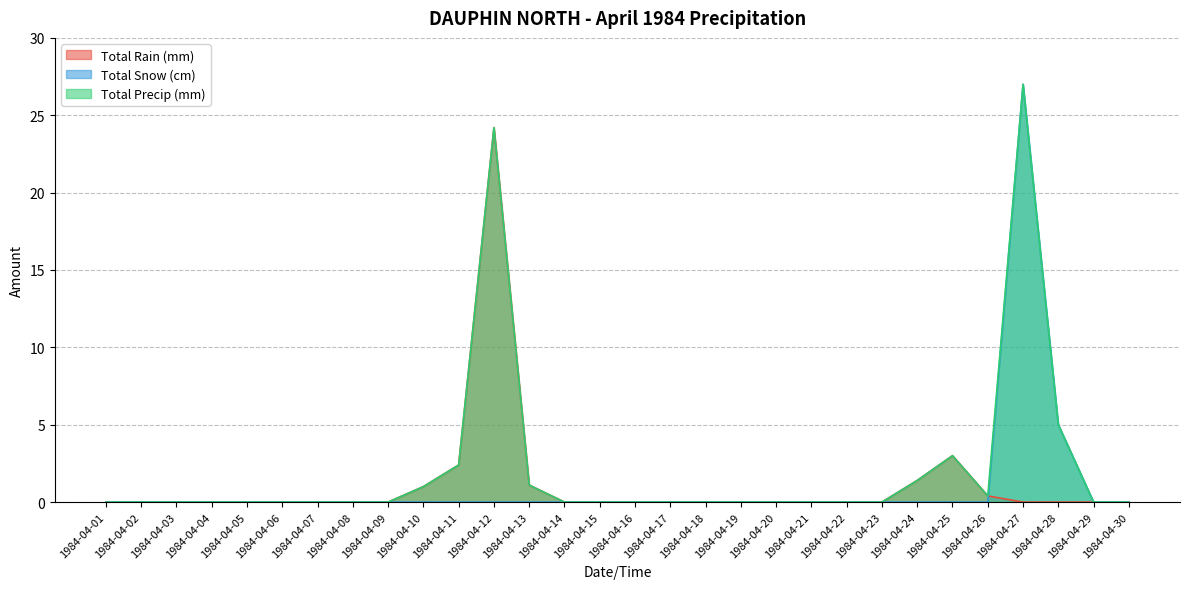

What is the maximum value for Total Snow (cm)?

27.0